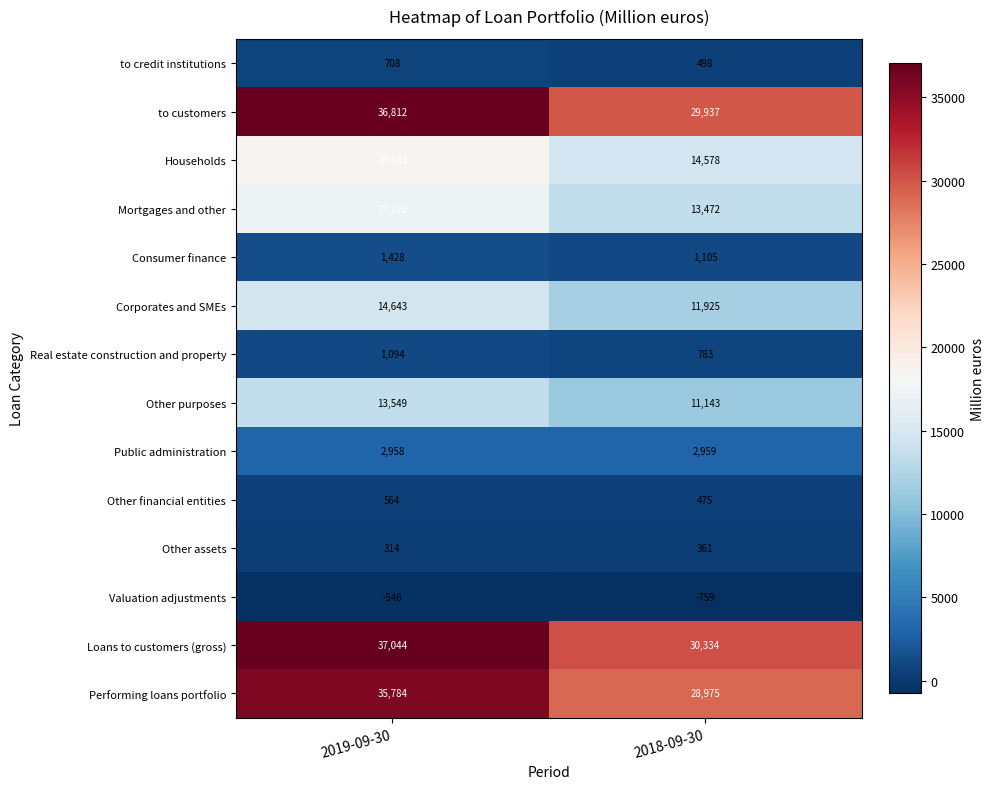

At how many categories does at least one series exceed 18139?

2